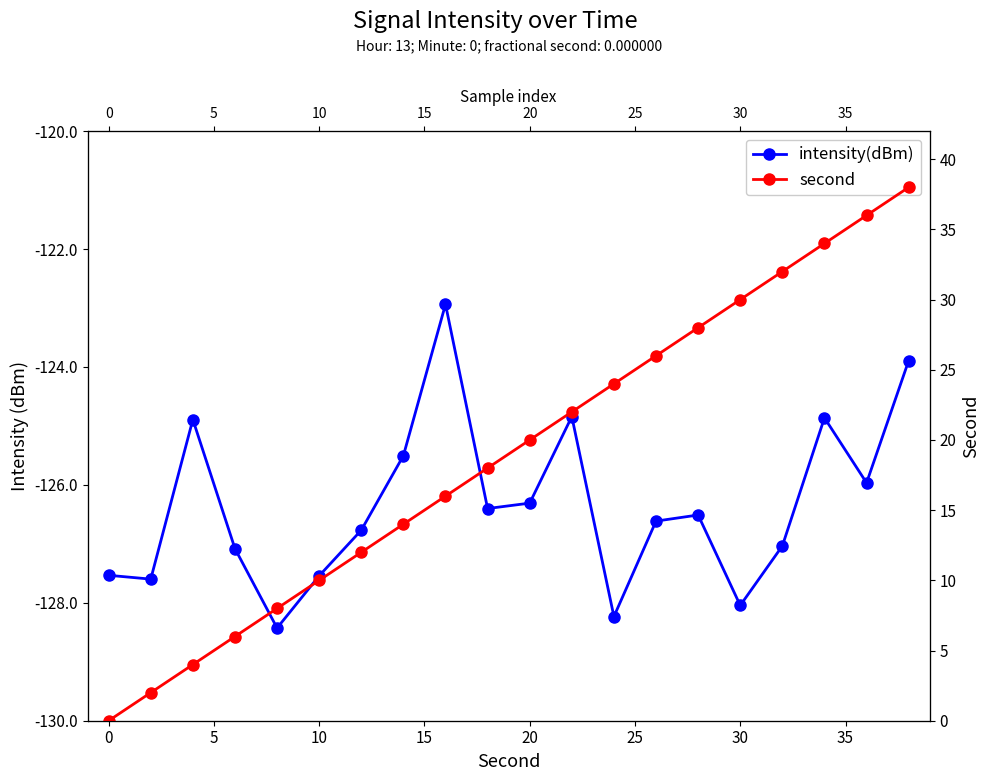

At how many categories does at least one series exceed -57?

20